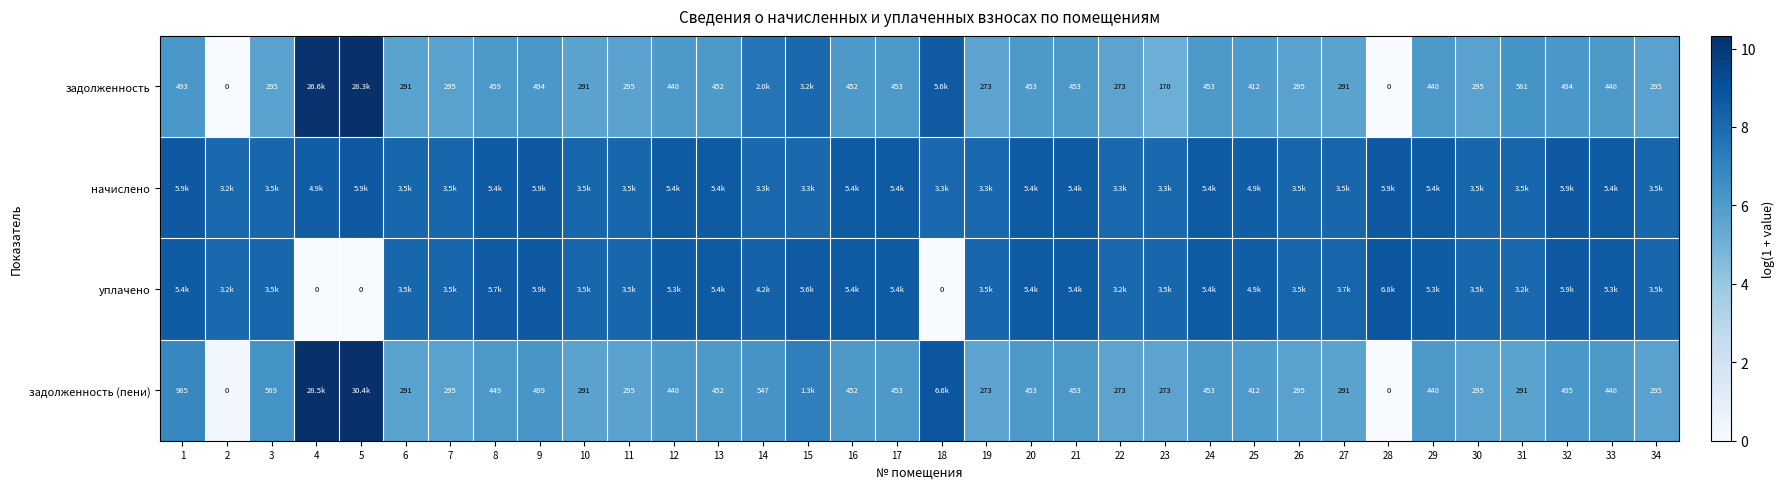

At which category is the sum across all series the highest?

15